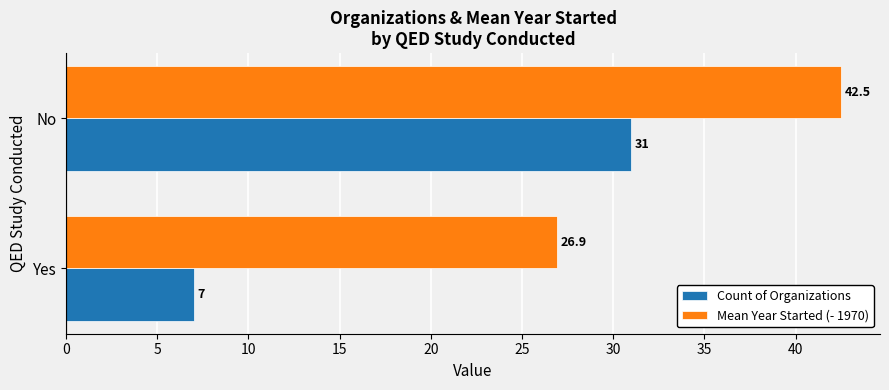

What is the sum of all Mean Year Started (- 1970) values?

69.4